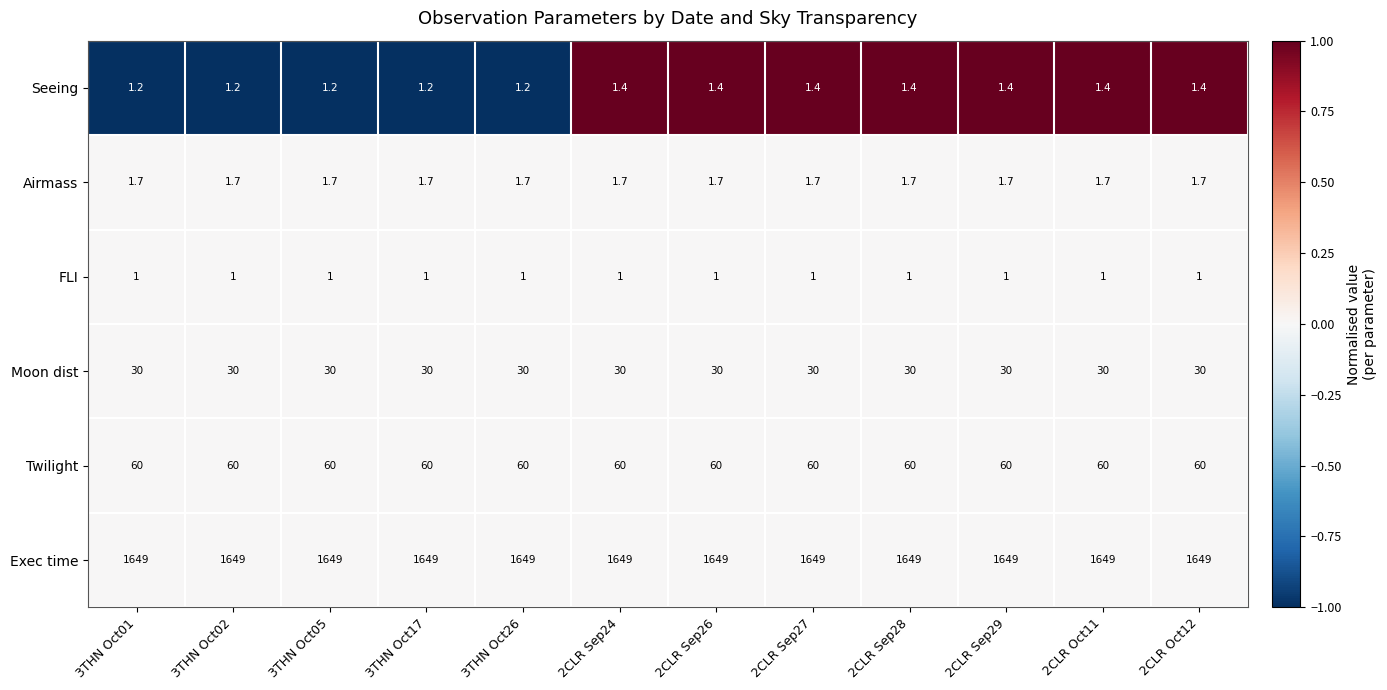

Is the value of Seeing at 3THN Oct02 greater than the value of Twilight at 2CLR Sep27?

No